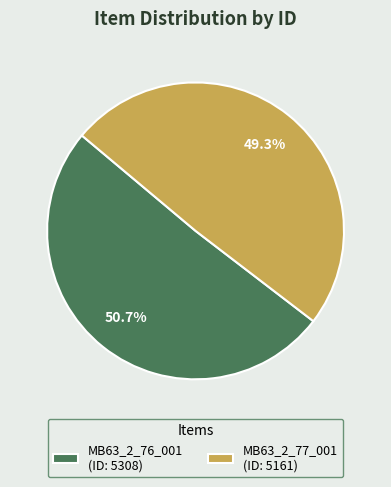

Is there any slice that represents more than half of the pie?

Yes